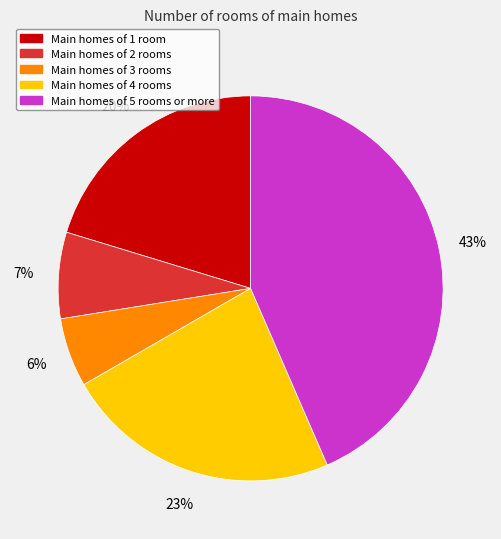

True or false: Main homes of 3 rooms accounts for 1% of the total.

False